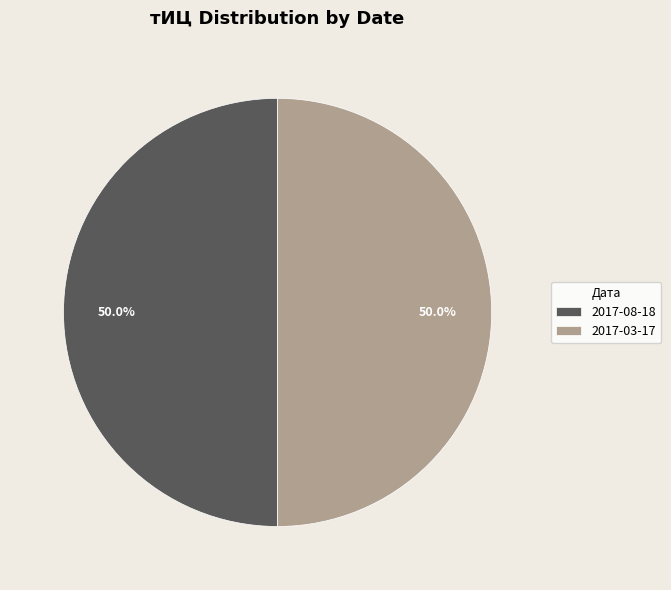

Approximately how many times larger is the value at 2017-08-18 compared to 2017-03-17?

1.0